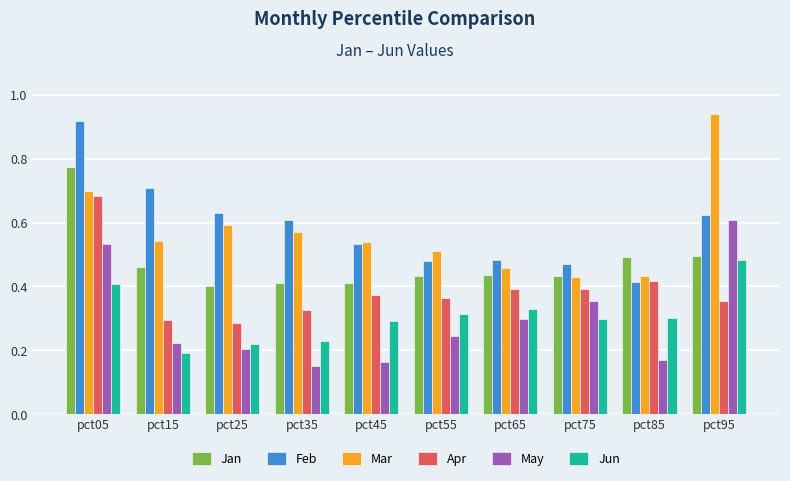

What is the sum of the Feb values at pct45 and pct95?

1.2